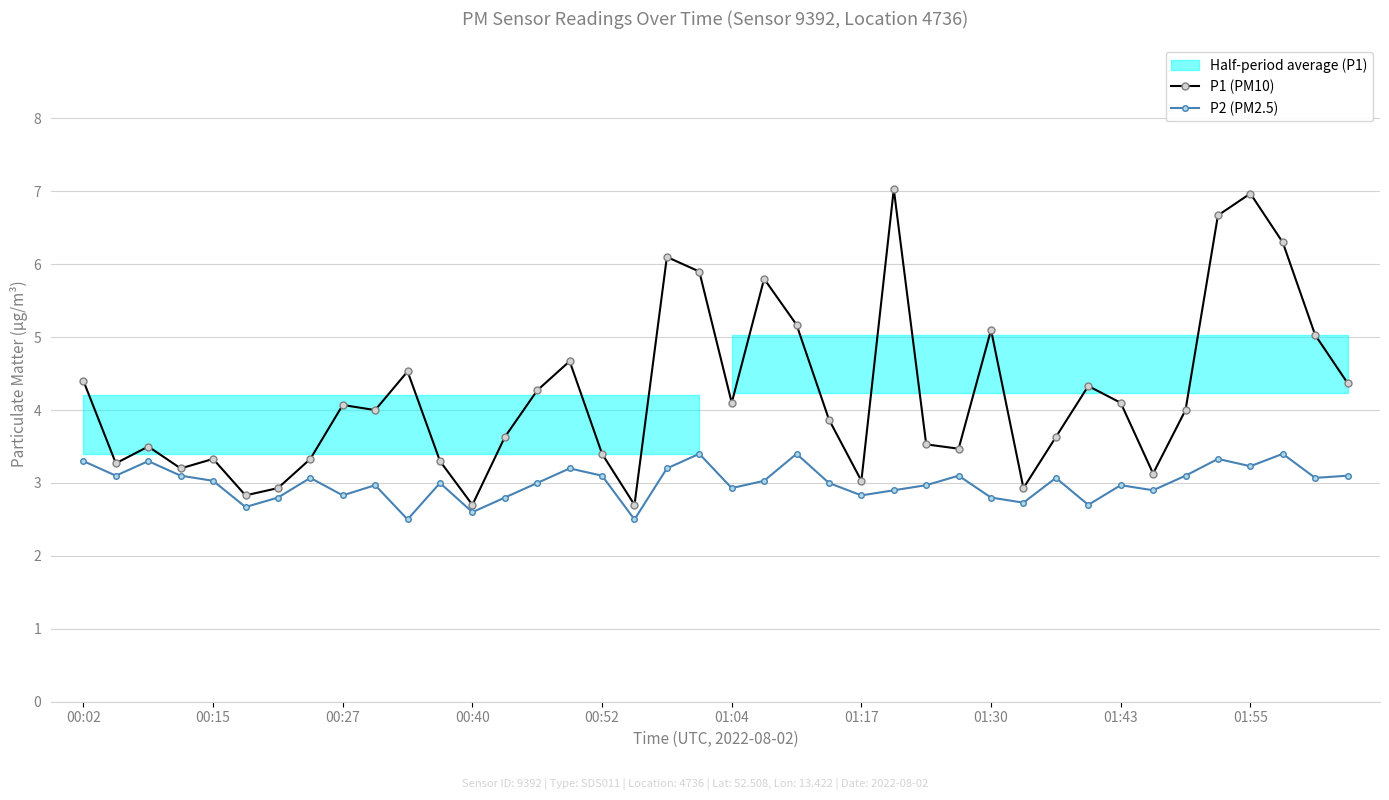

List the series in order of their overall mean, highest first.

P1 (PM10), P2 (PM2.5)